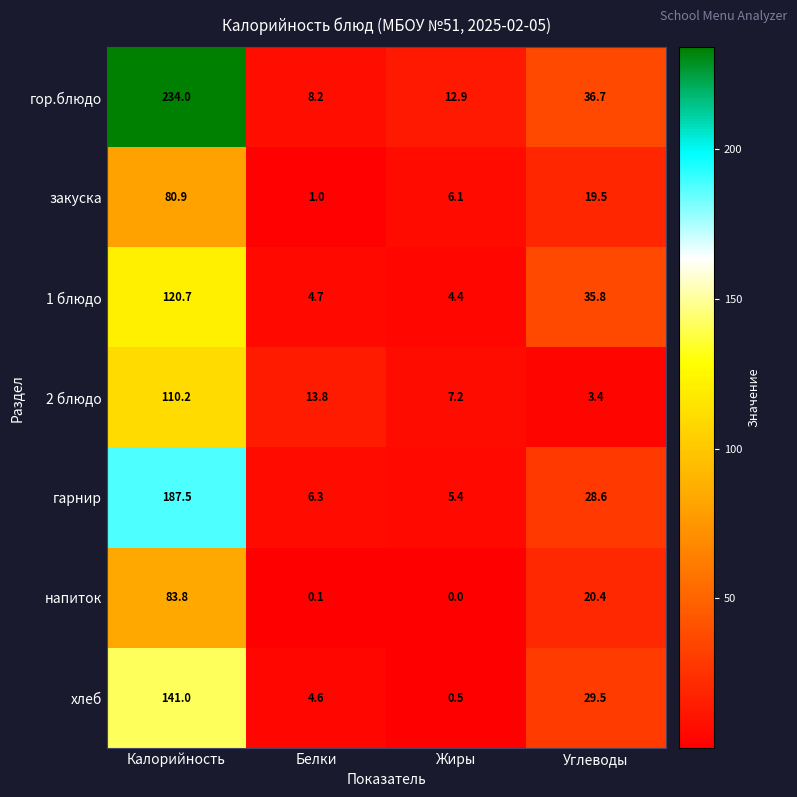

At which label does гарнир first exceed 28?

Калорийность